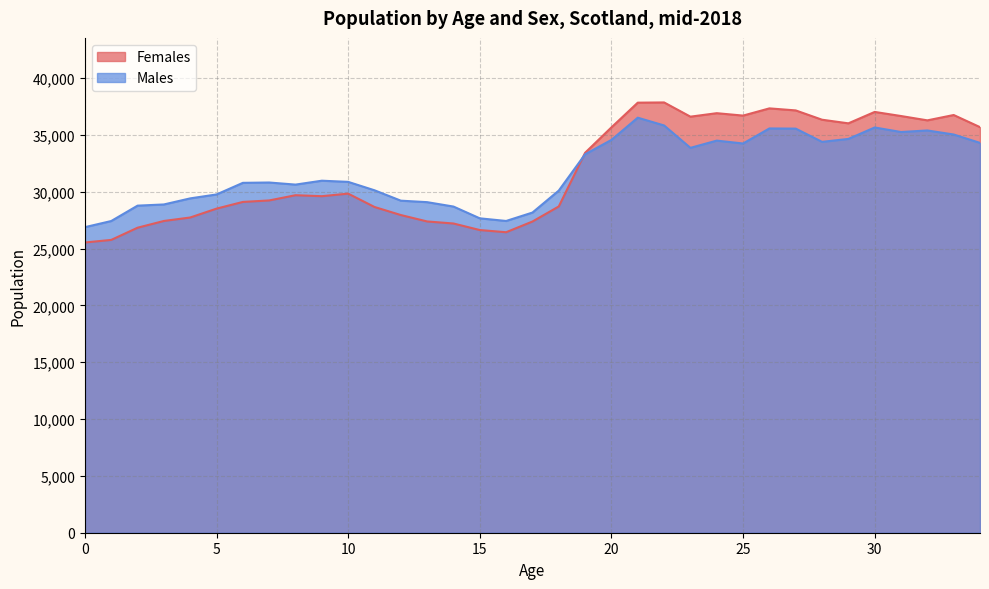

Is the value of Males at 19 greater than the value of Females at 3?

Yes